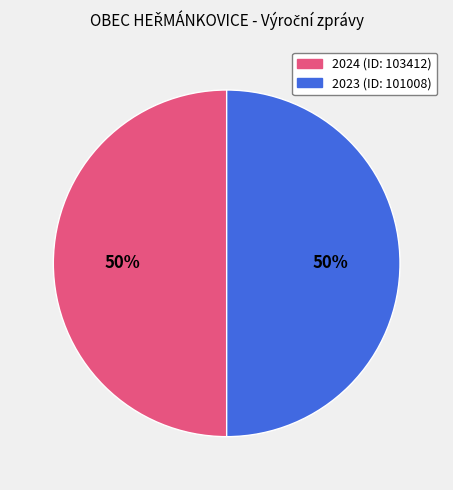

How many slices are in this pie chart?

2